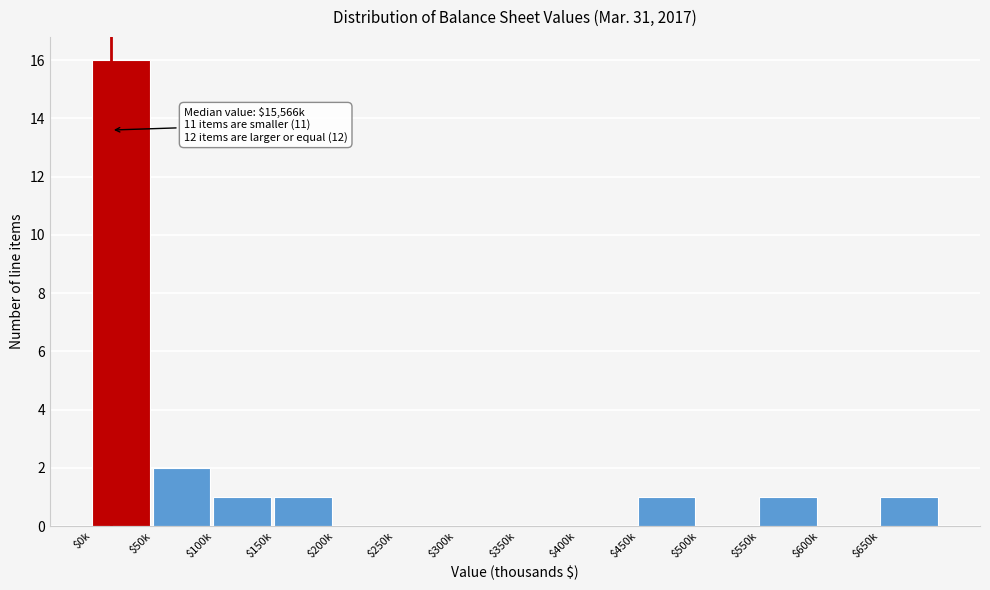

True or false: the data shows 1 at $100k.

True